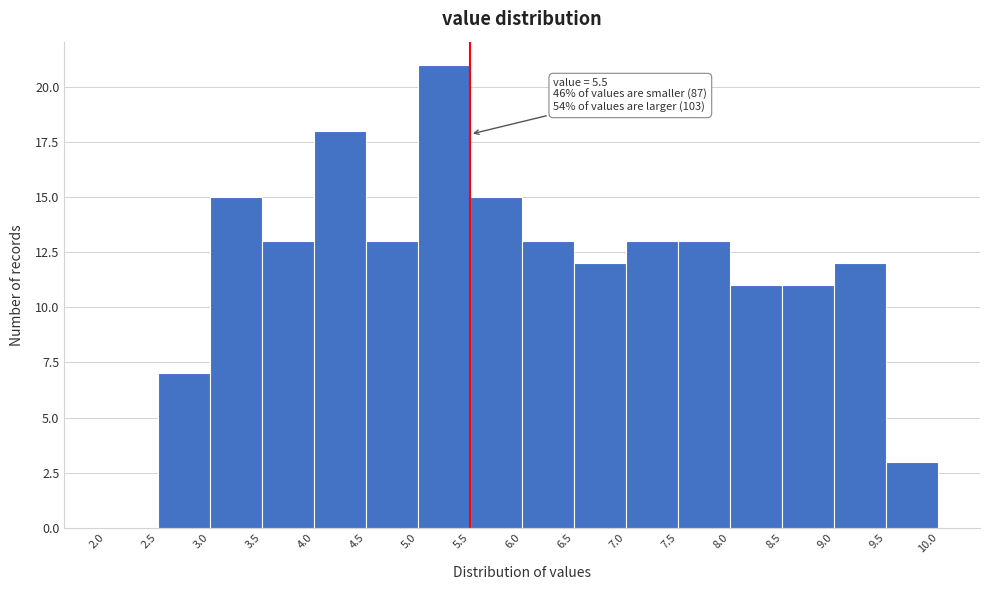

Over which range of the x-axis is the bar tallest?

5.0 to 5.5